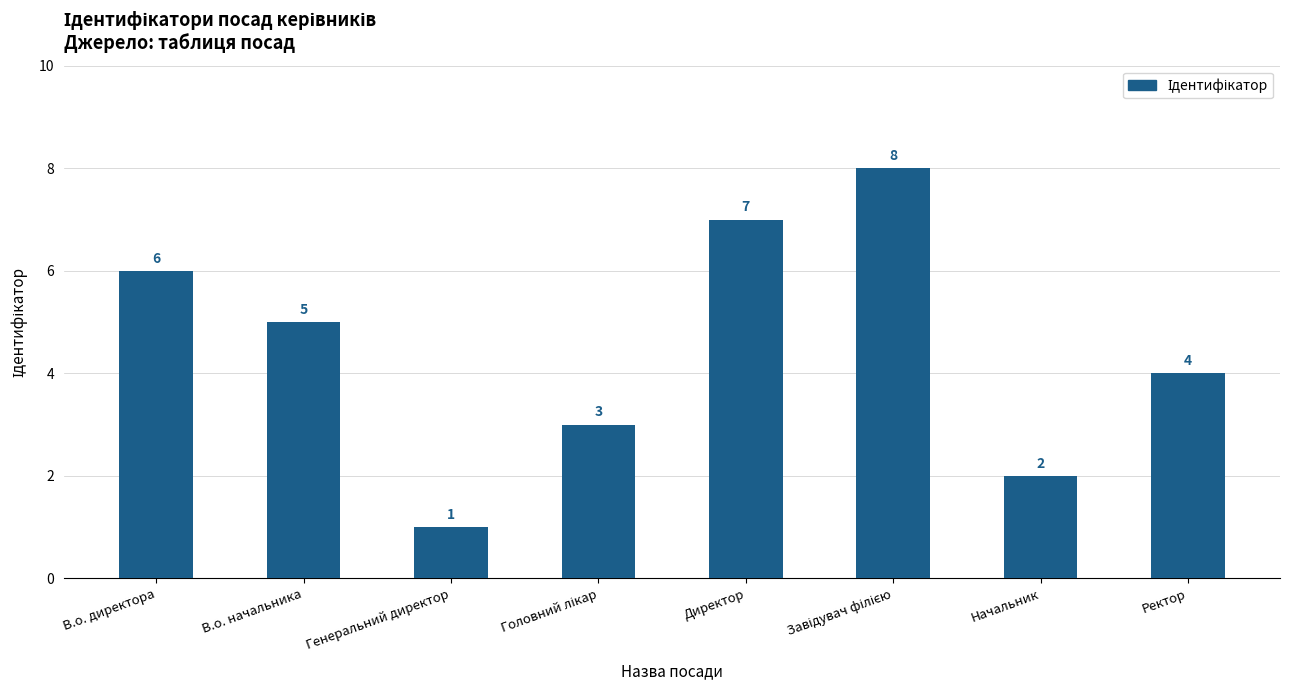

What is the label of the 6th bar from the right?

Генеральний директор